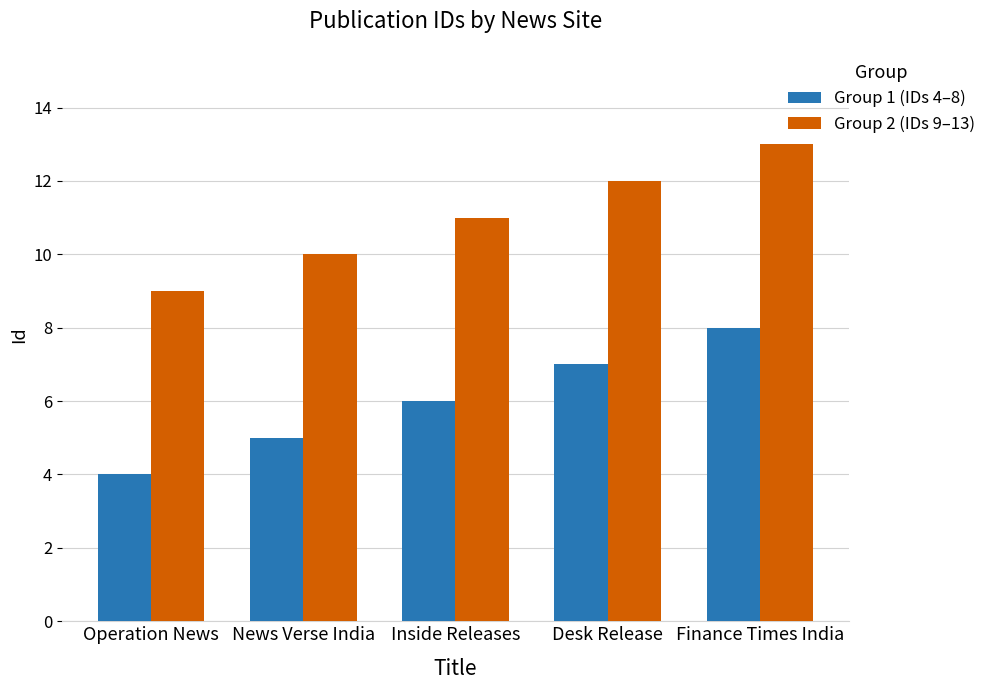

Rank the series by their average value, from lowest to highest.

Group 1 (IDs 4–8), Group 2 (IDs 9–13)